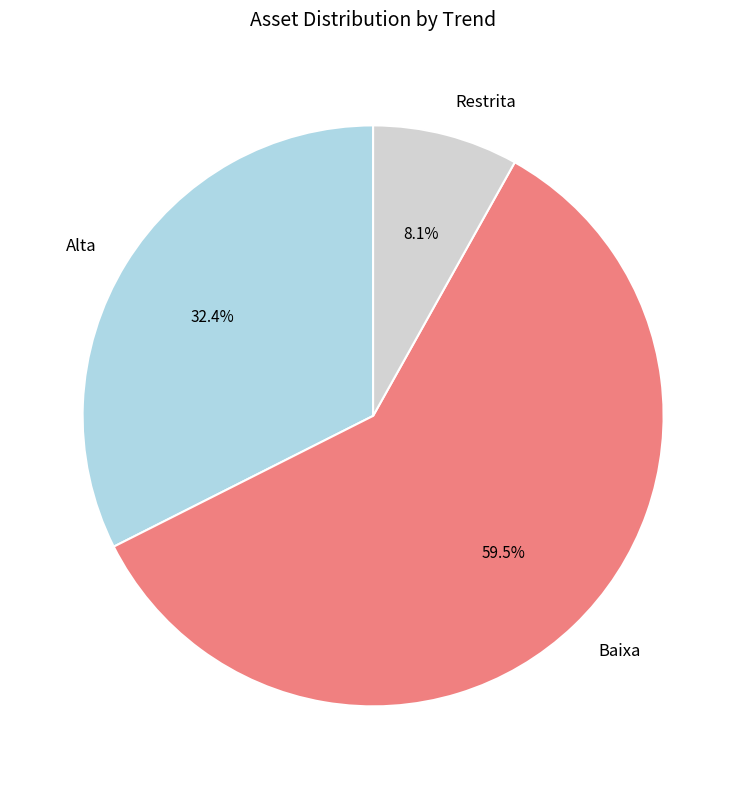

Which has a higher value, Alta or Restrita?

Alta